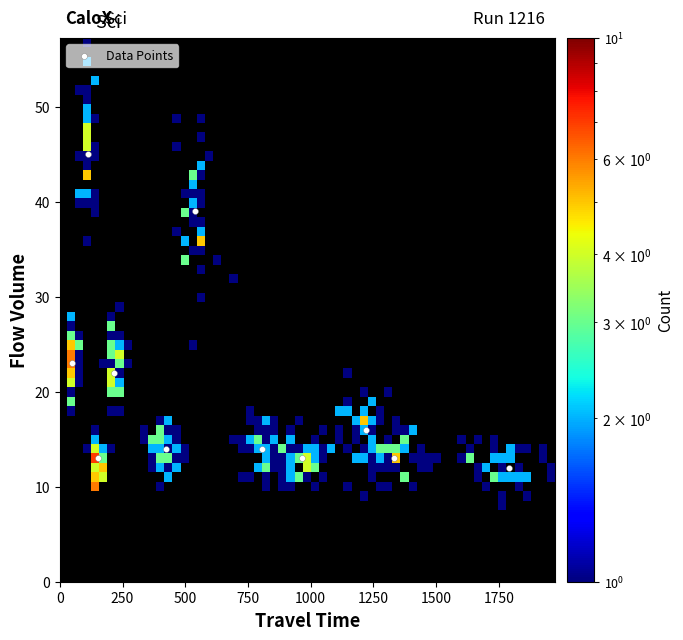

What is the average Y value?

20